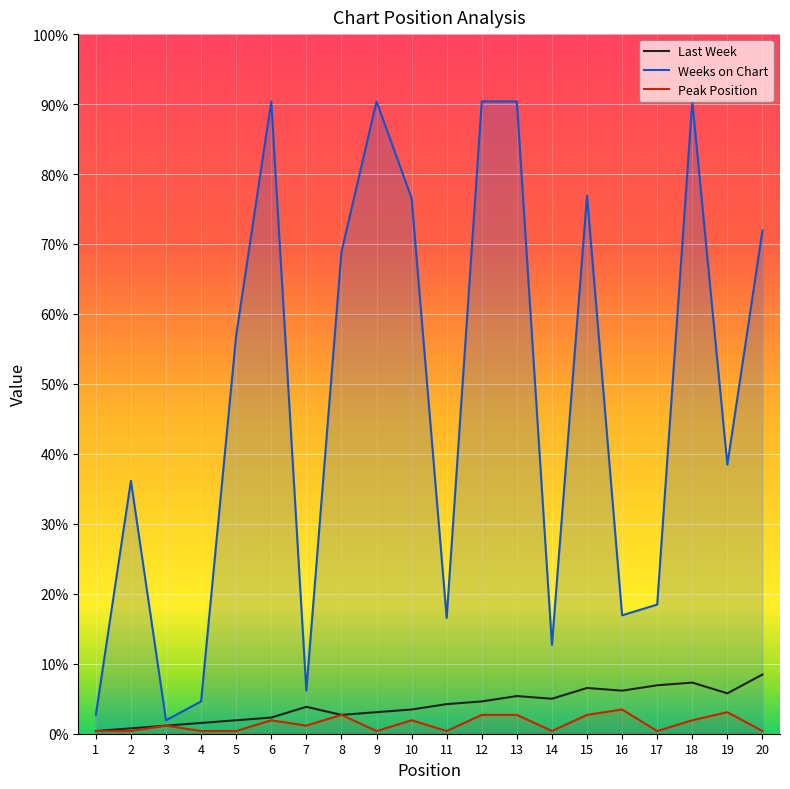

Does the chart display data point markers on the line(s)?

No